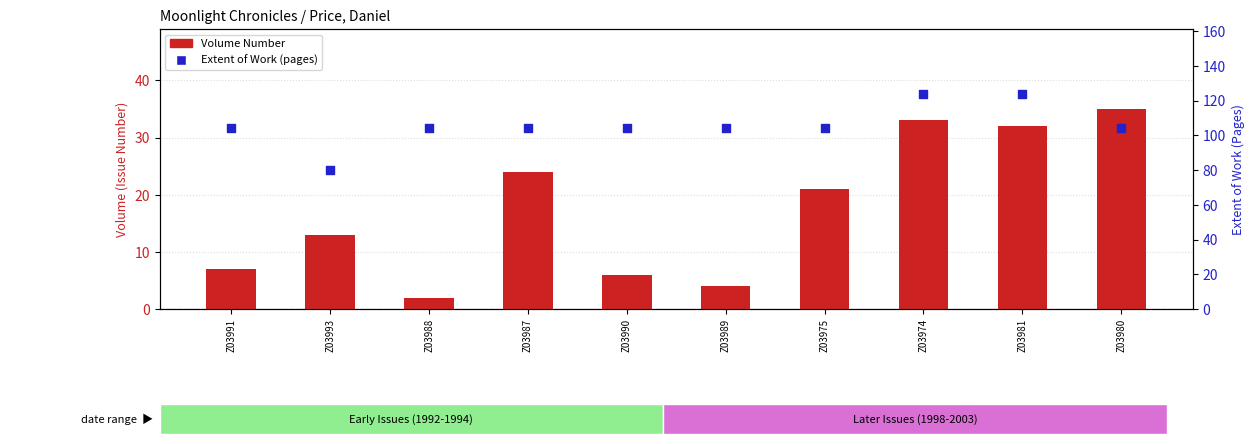

Which series reaches the minimum Y coordinate?

Volume Number